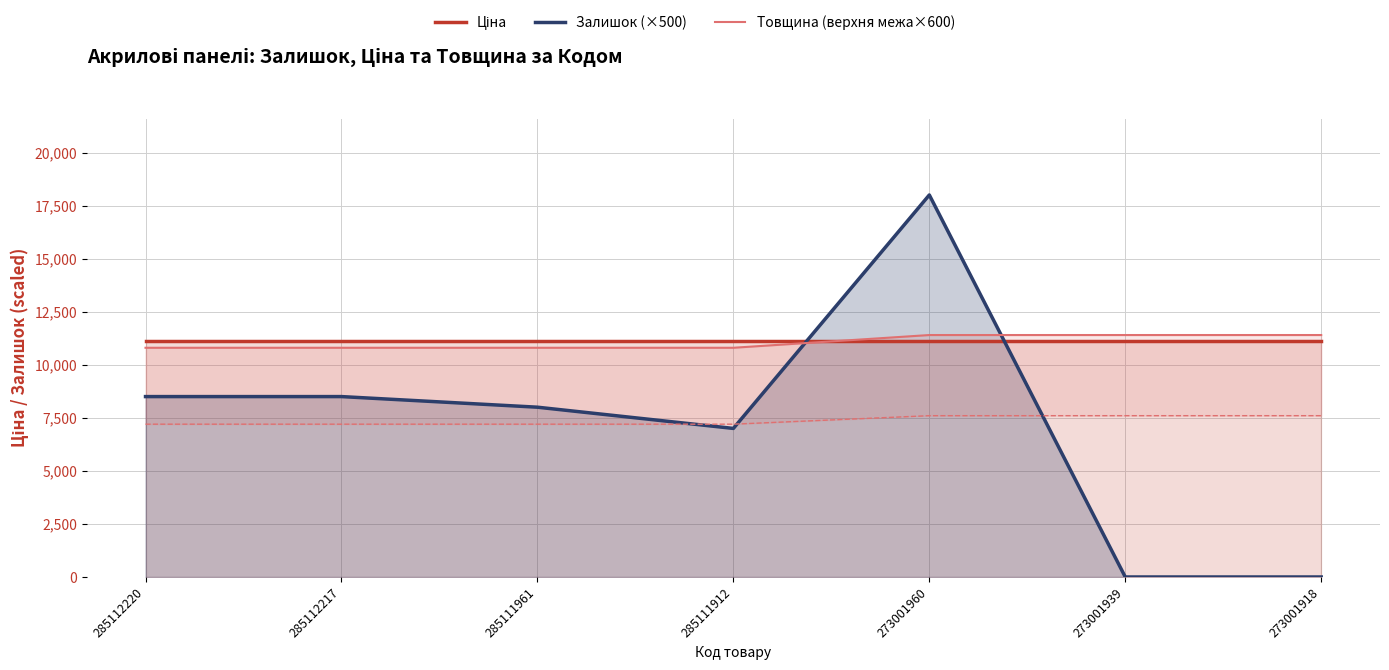

Where is Товщина (верхня межа×600) nearest to the value 11100?

285112220